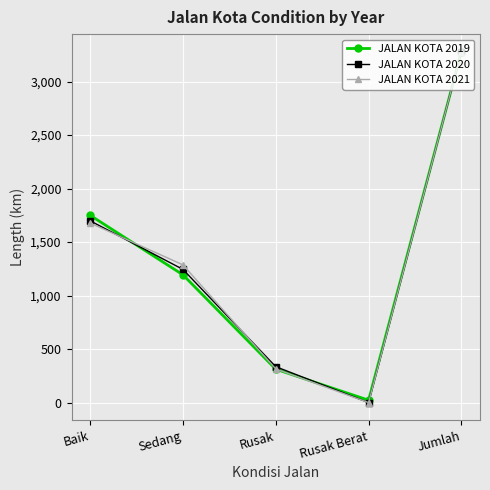

Is it true that JALAN KOTA 2020 equals 2223.6 at Sedang?

False